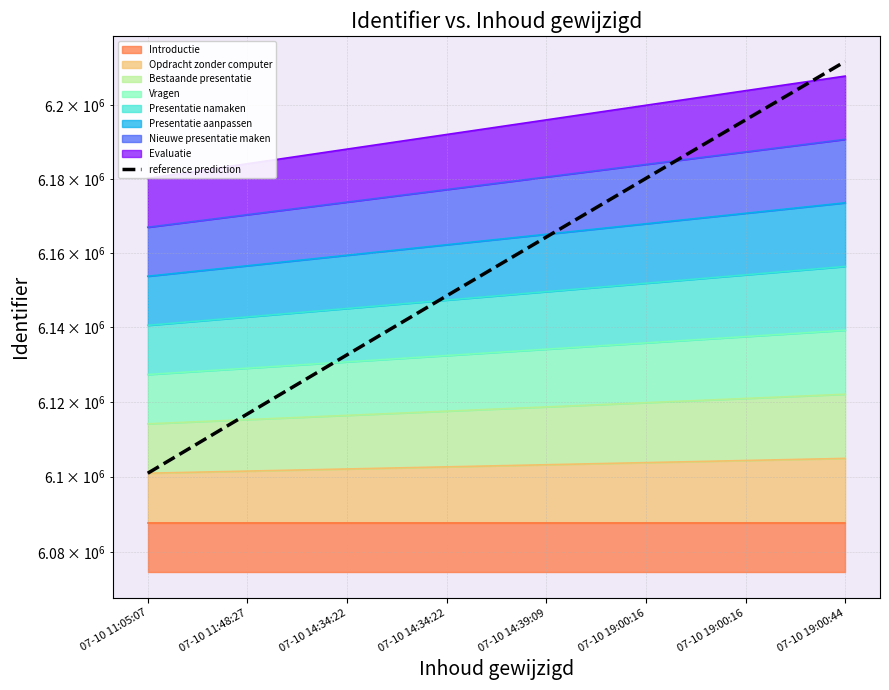

Where is the data nearest to the value 6156369?

07-10 14:34:22